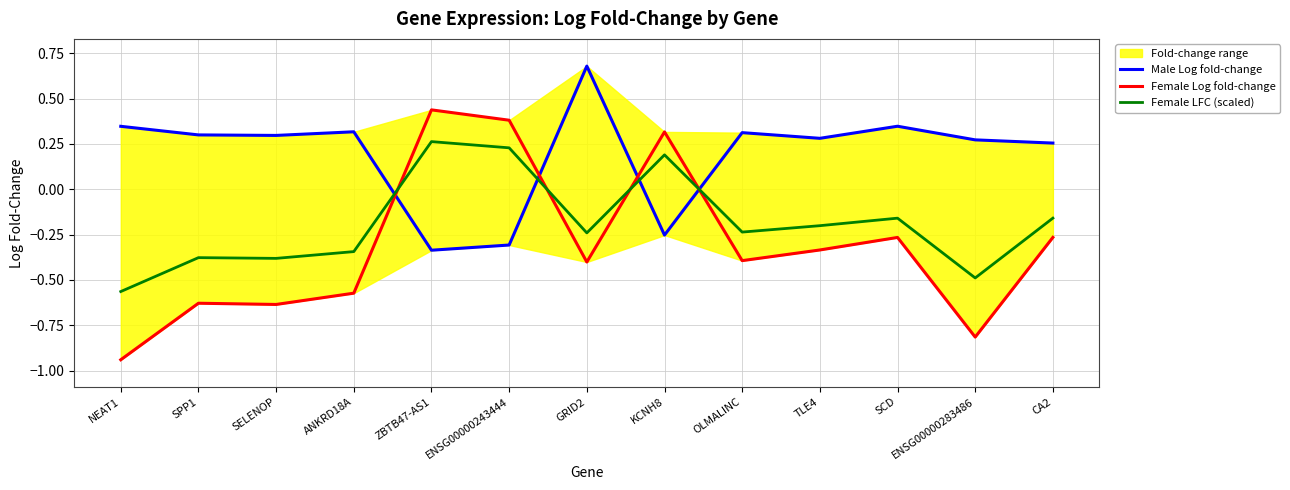

Which series has the largest total across all categories?

Male Log fold-change